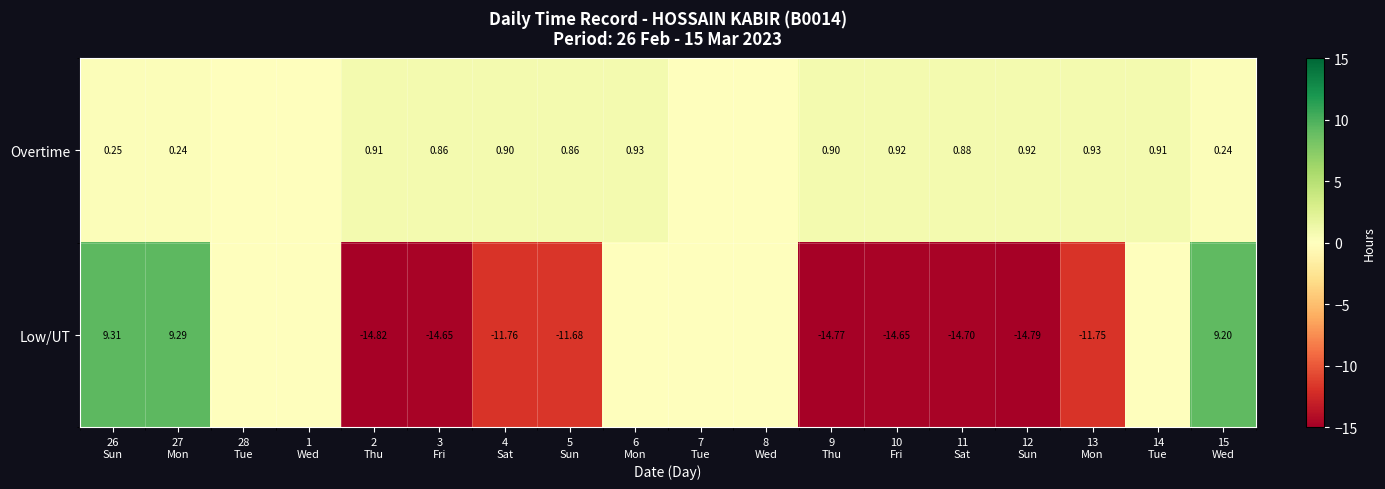

Which has a higher value, 7
Tue or 14
Tue?

14
Tue